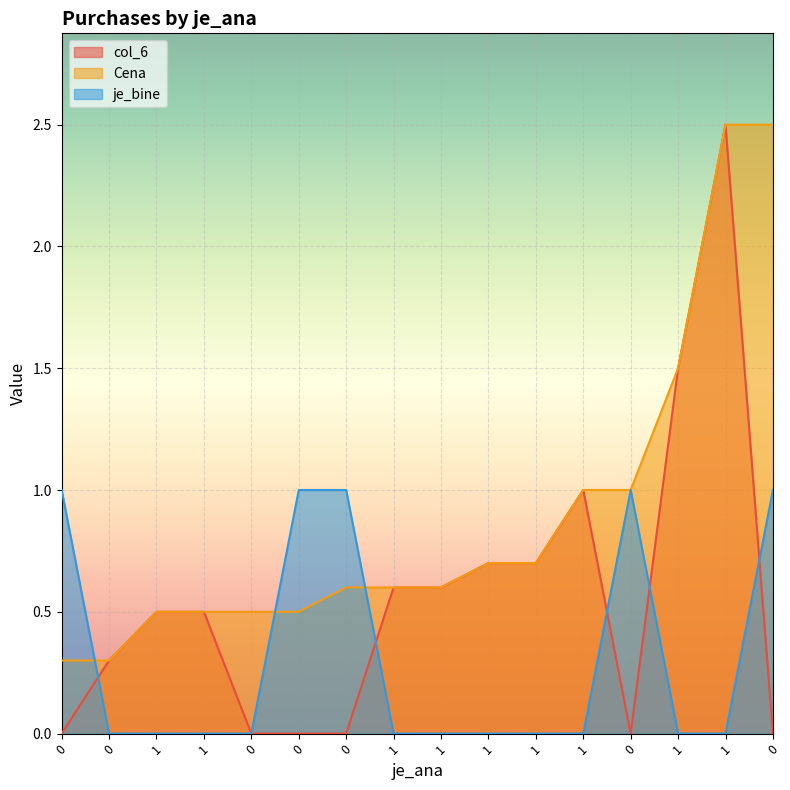

What is the difference between the maximum and minimum values in the Cena series?

2.2